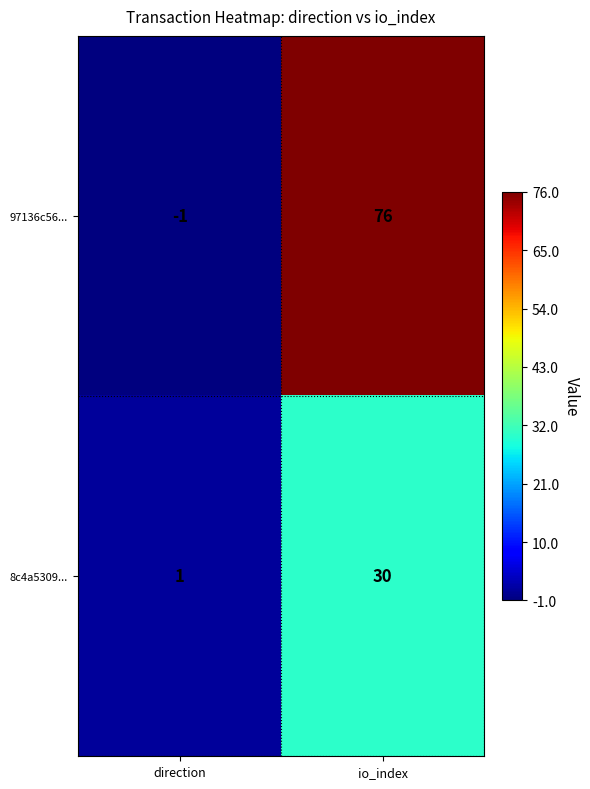

True or false: 8c4a5309... has a value of 0 at direction.

False